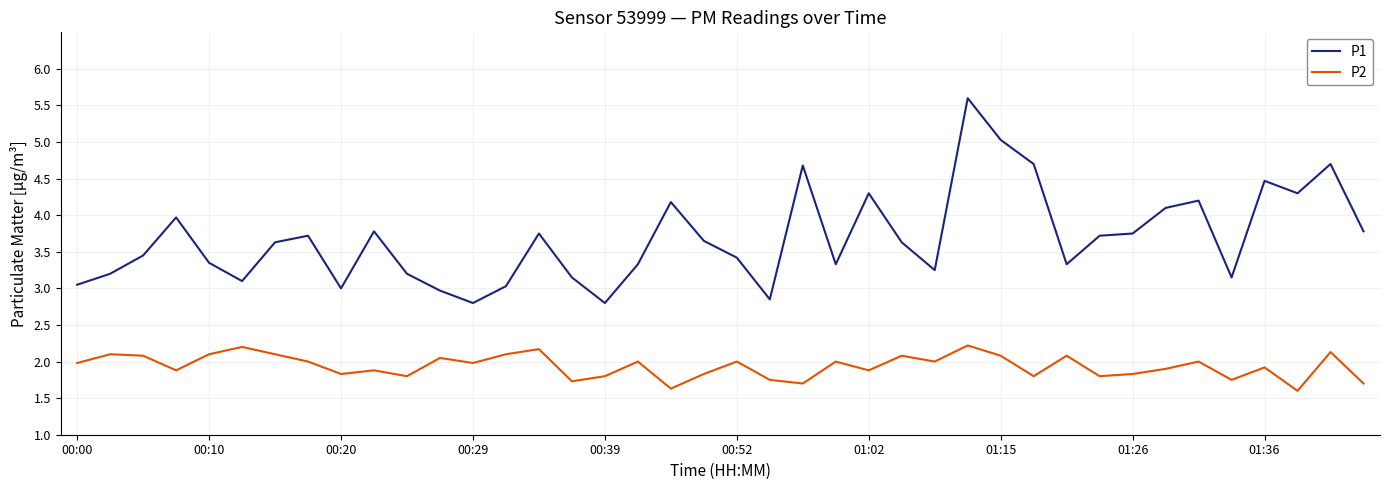

True or false: P2 and P1 cross at least once.

False